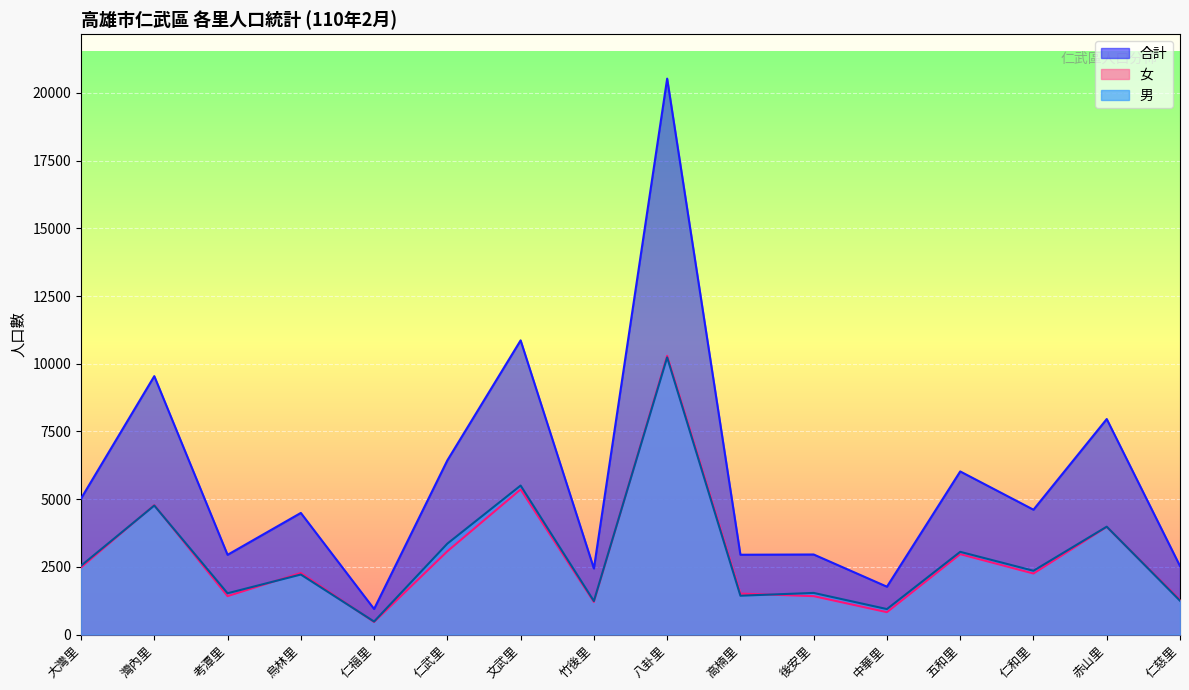

The value of 合計 at 文武里 is 19342. True or false?

False